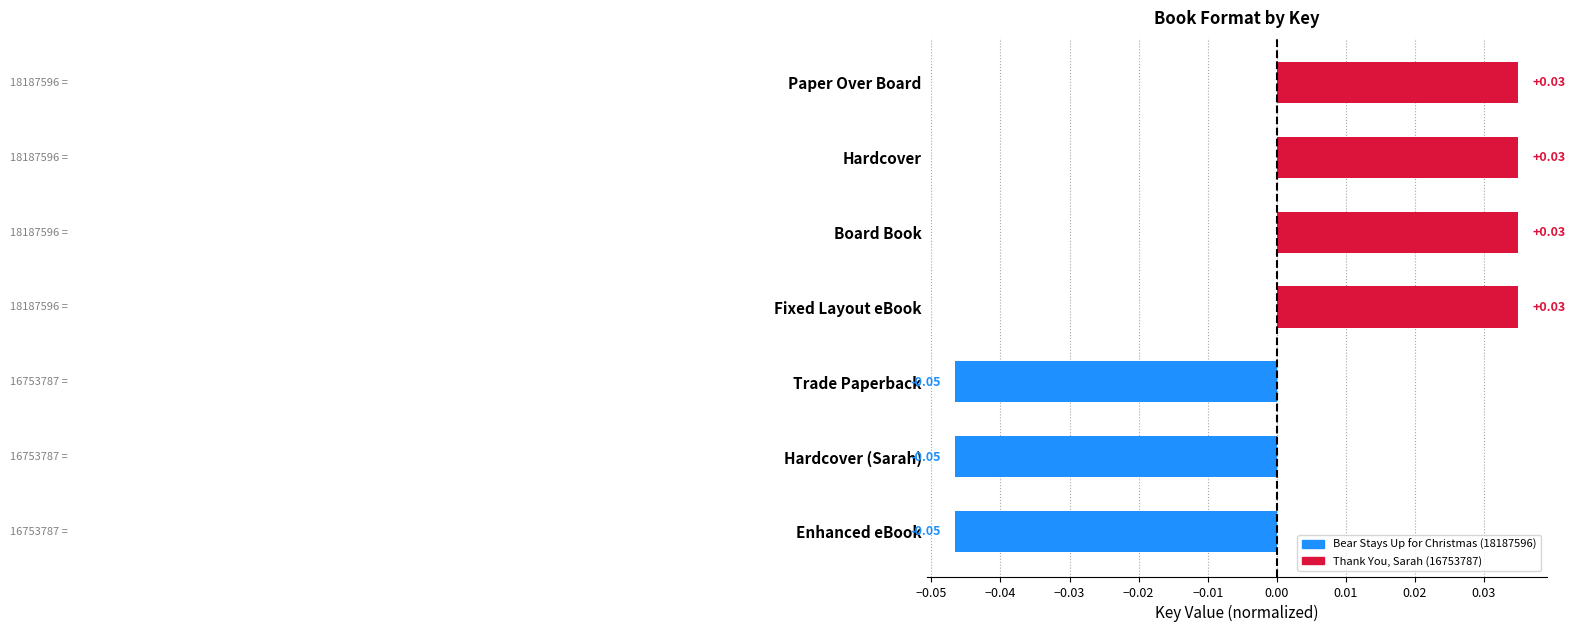

Between Hardcover and Trade Paperback, which is larger?

Hardcover